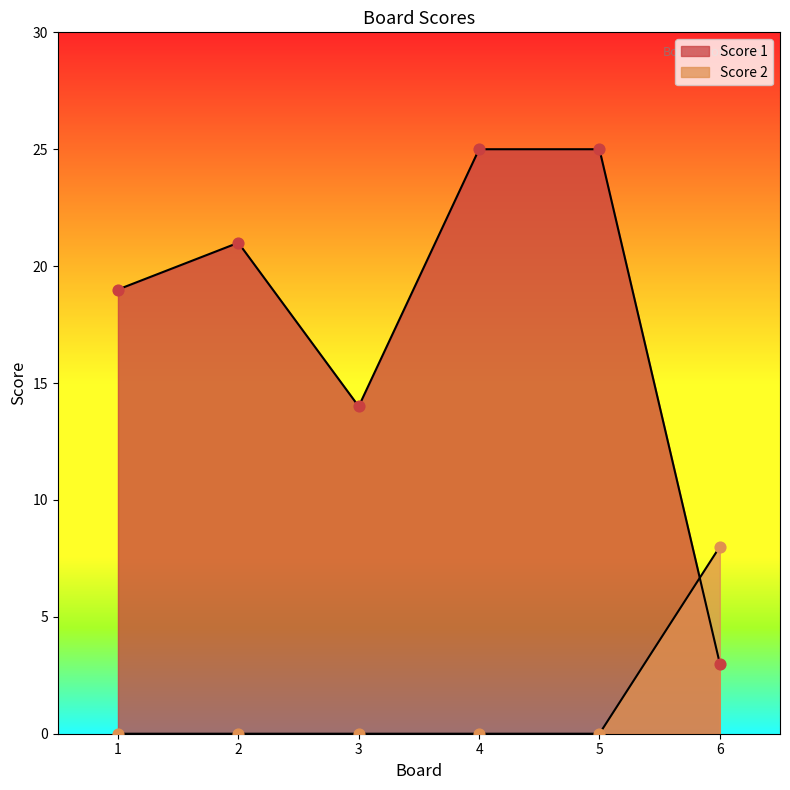

What is the total value across all series at 4?

25